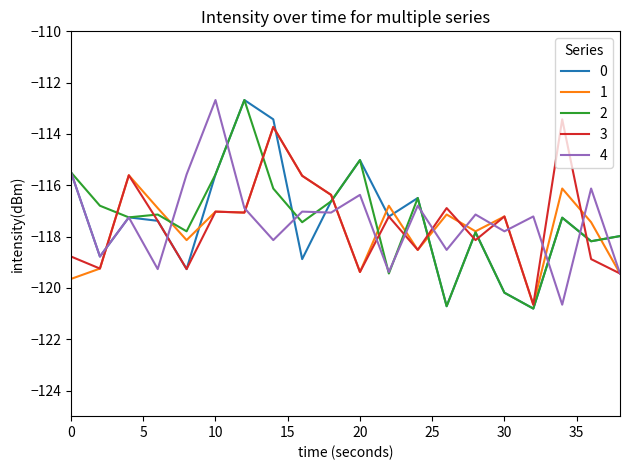

How many lines are shown in the chart?

5